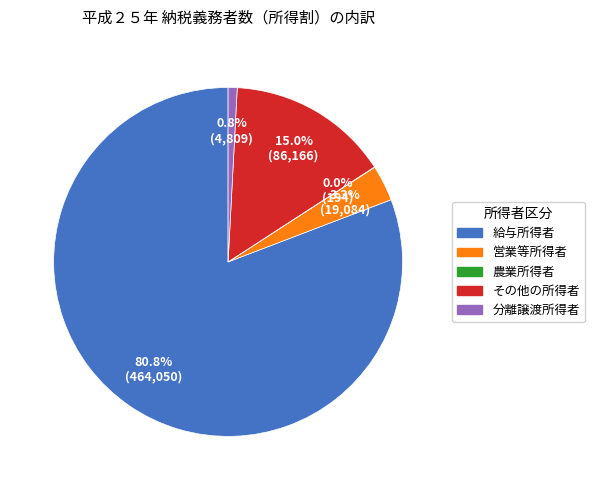

Is it true that 分離譲渡所得者 is 11% of the pie?

False